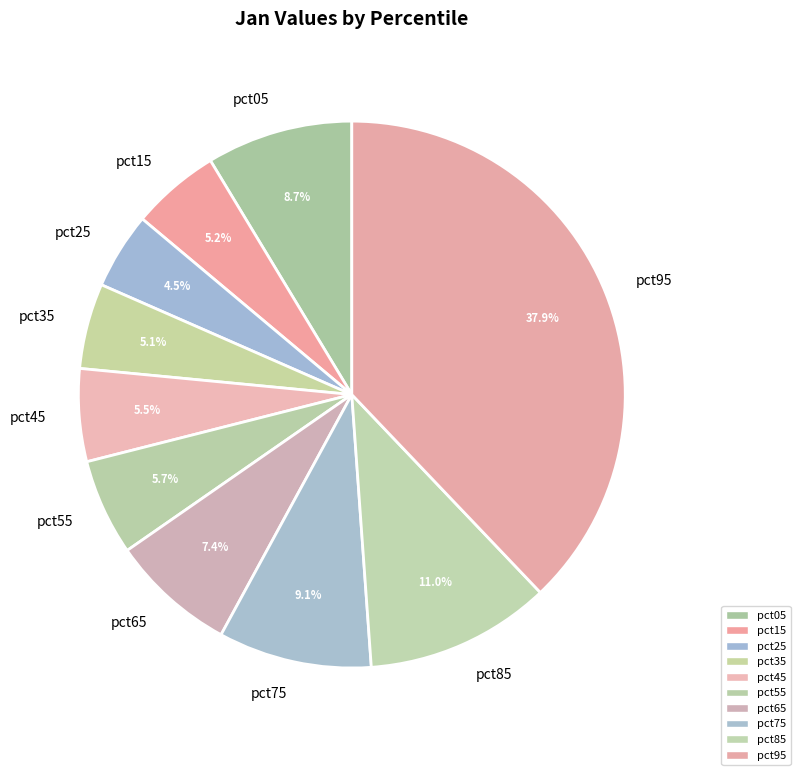

Is pct85 the majority of the pie?

No